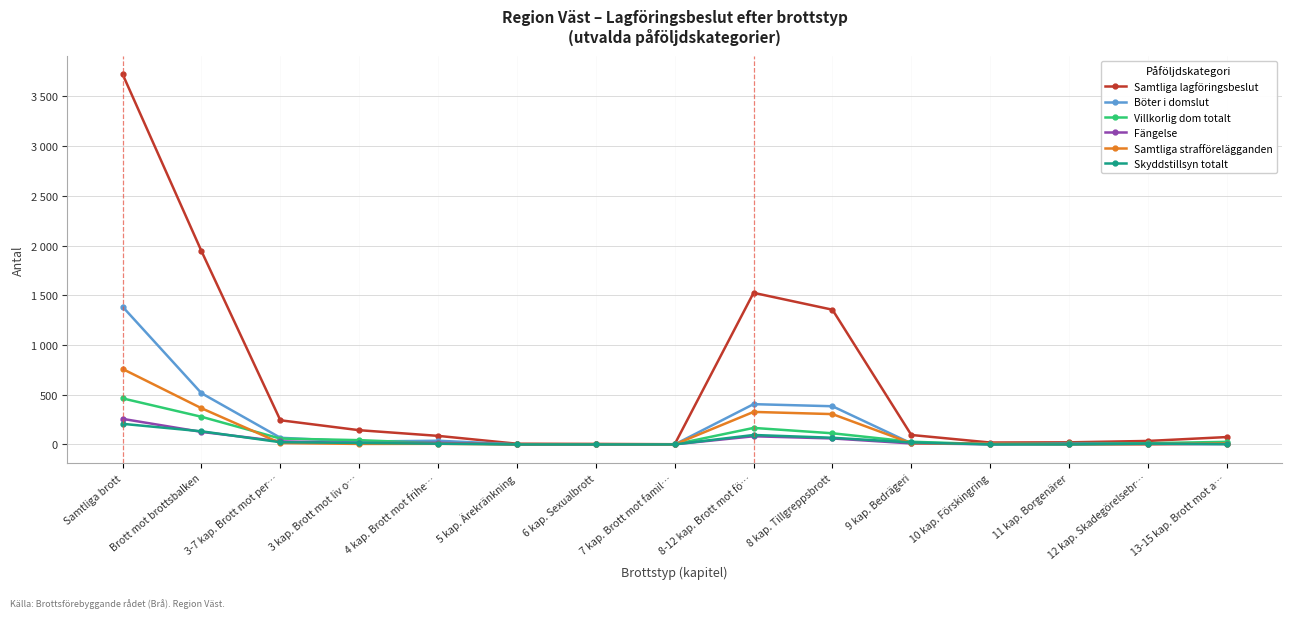

What are all the series names shown in the legend?

Samtliga lagföringsbeslut, Böter i domslut, Villkorlig dom totalt, Fängelse, Samtliga strafförelägganden, Skyddstillsyn totalt